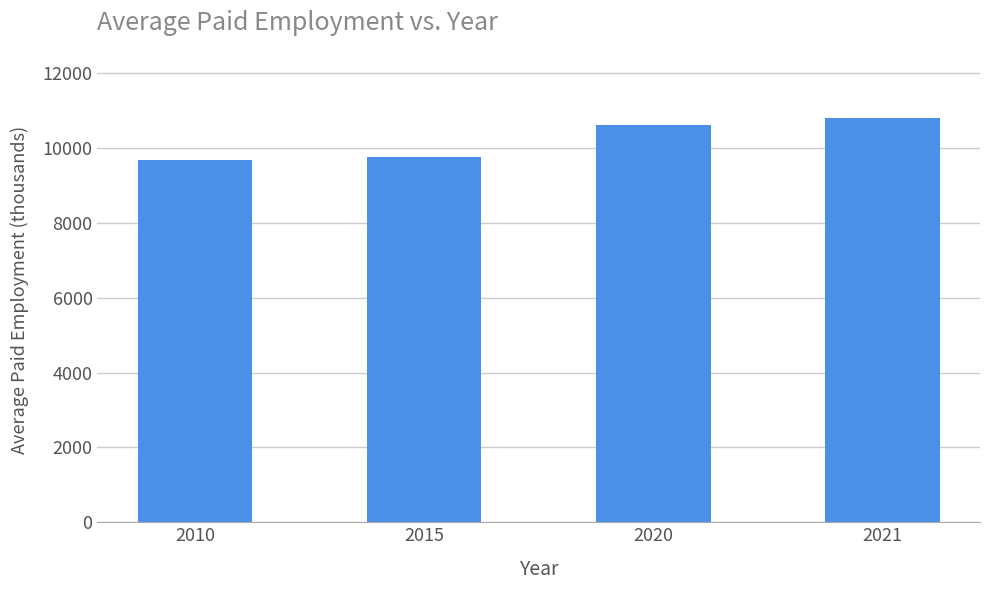

Reading left to right, transcribe all the data shown in this chart.

9684	9761	10616	10790